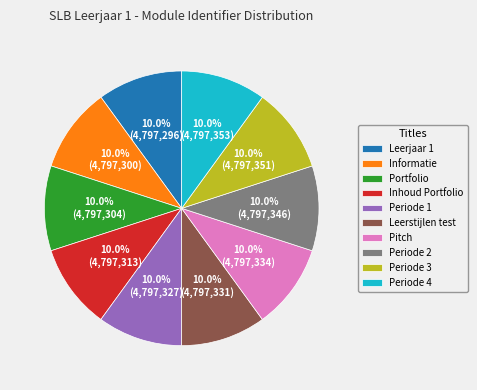

How many slices are in this pie chart?

10